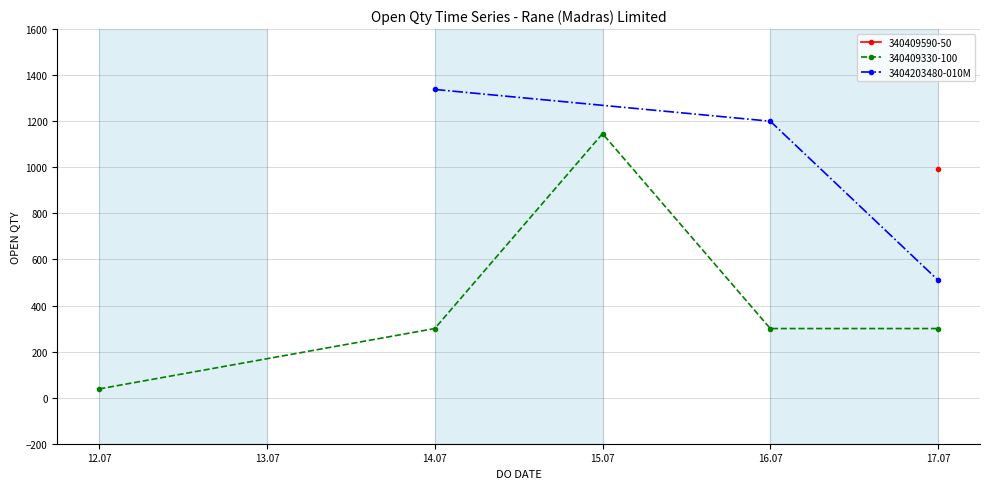

What is the lowest value of the 3404203480-010M series?

510